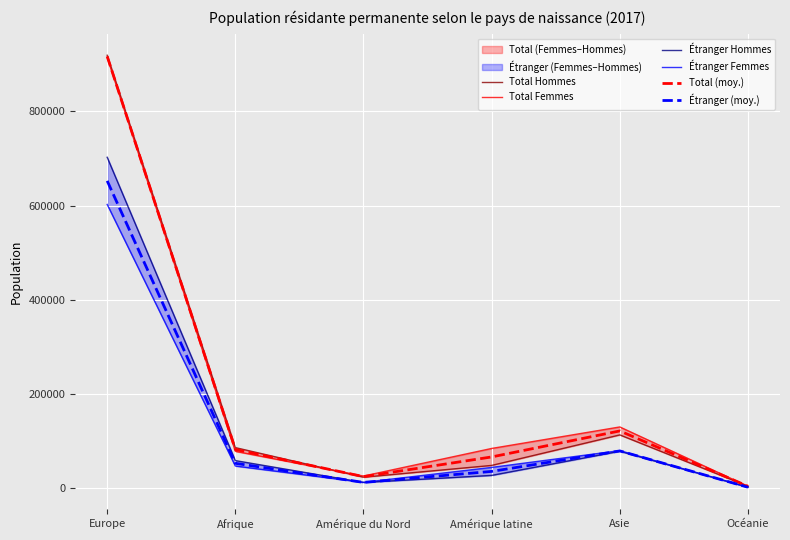

What is the difference between the maximum and minimum values in the Étranger (moy.) series?

649983.0